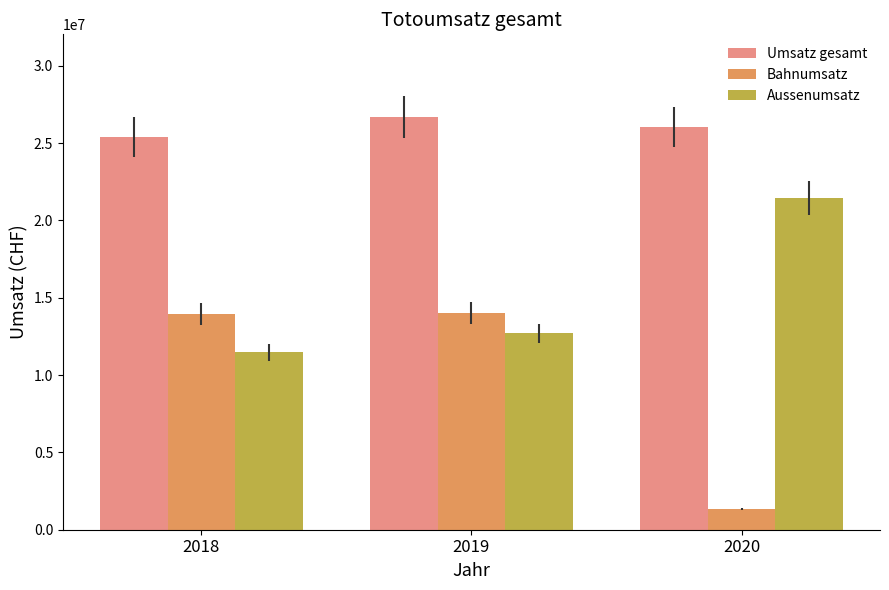

What is the difference between the highest and lowest values at 2018?

13939749.5